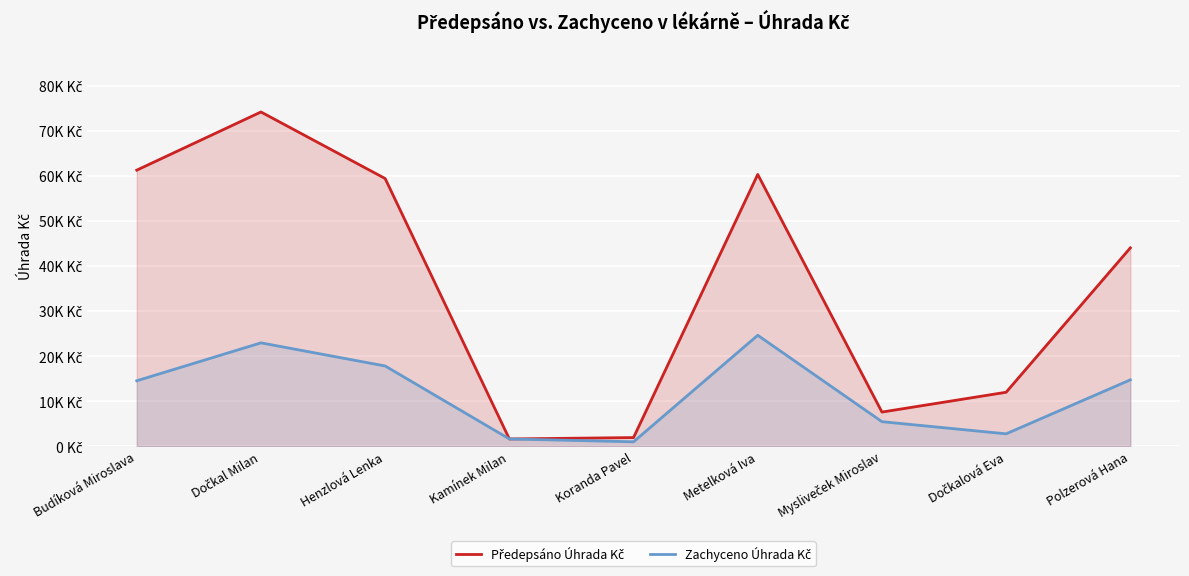

What position from the left is Mysliveček Miroslav?

7